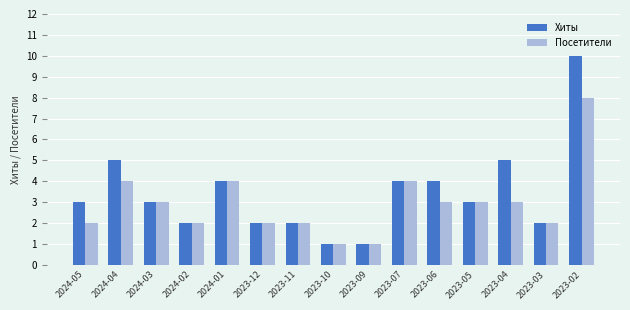

What is the label of the 10th bar from the right?

2023-12